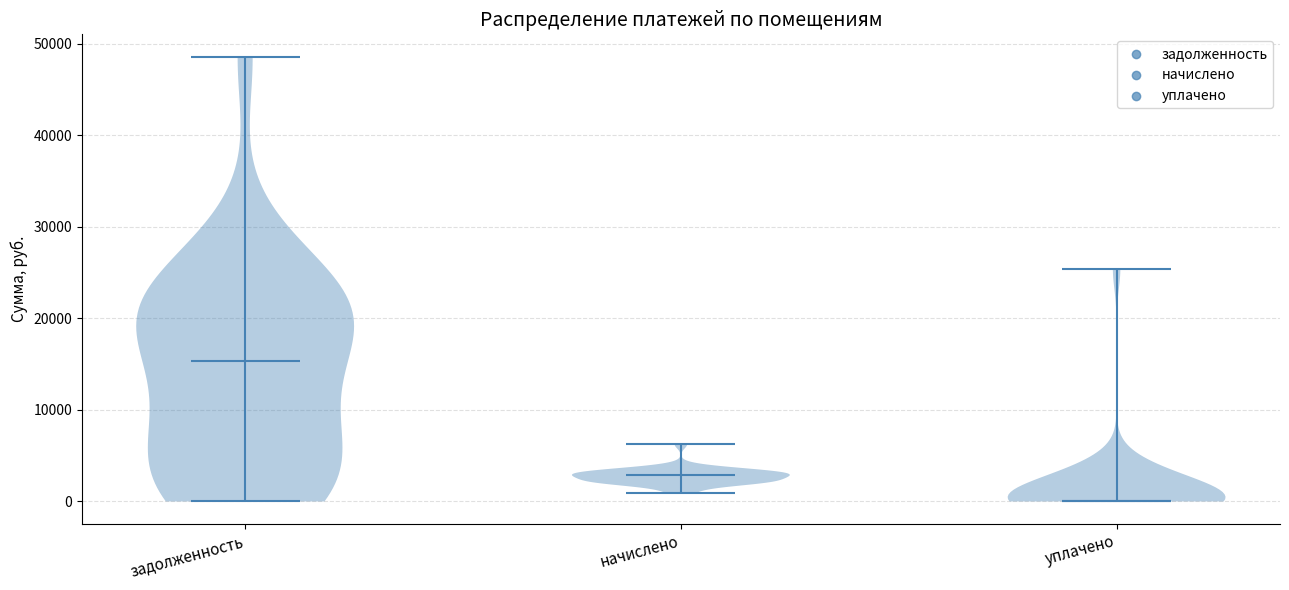

Reading left to right, read every violin against the y-axis: where its median line is, and the lowest and highest points it reaches. The values are not printed on the chart, so give them approximately, as read against the axis.

задолженность: median line 15000, lowest point 0, highest point 49000
начислено: median line 3000, lowest point 1000, highest point 6000
уплачено: median line 0, lowest point 0, highest point 25000